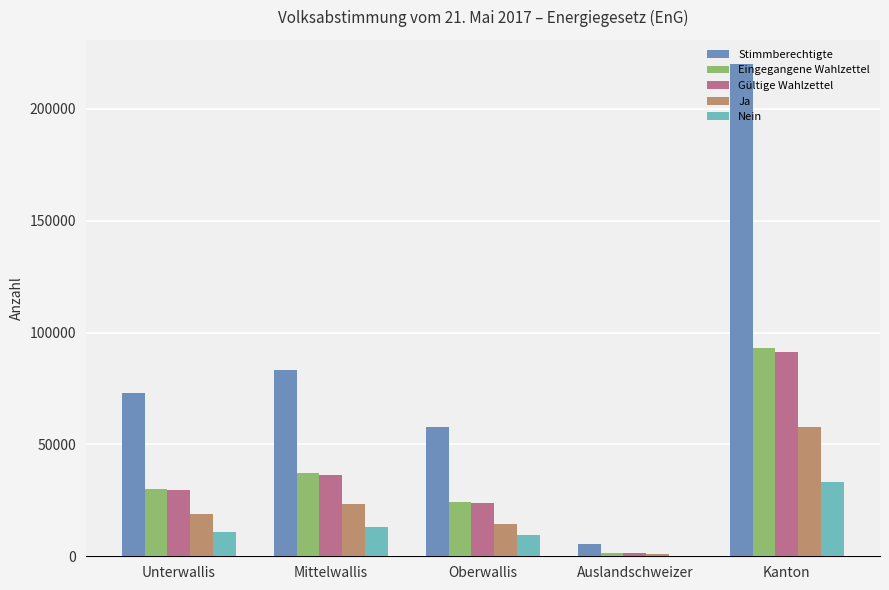

Is it true that Ja equals 32564 at Mittelwallis?

False